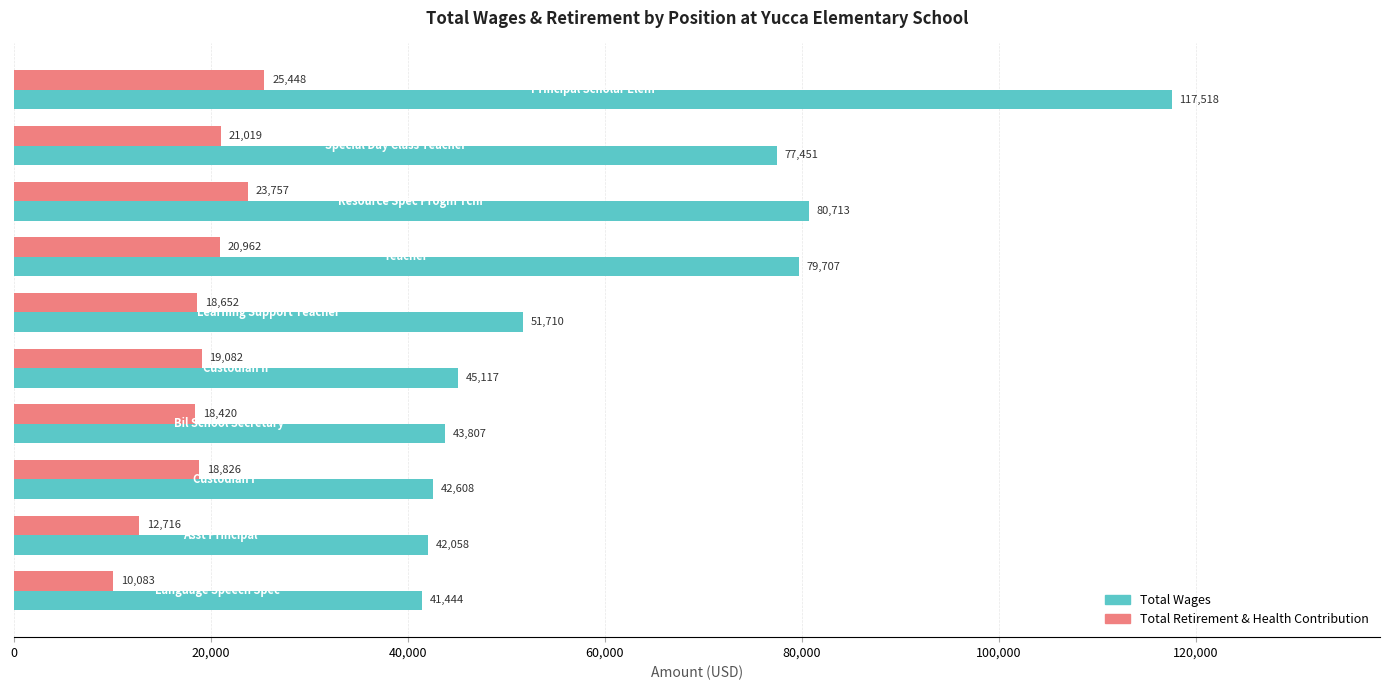

Rank the series by their maximum value, from lowest to highest.

Total Retirement & Health Contribution, Total Wages